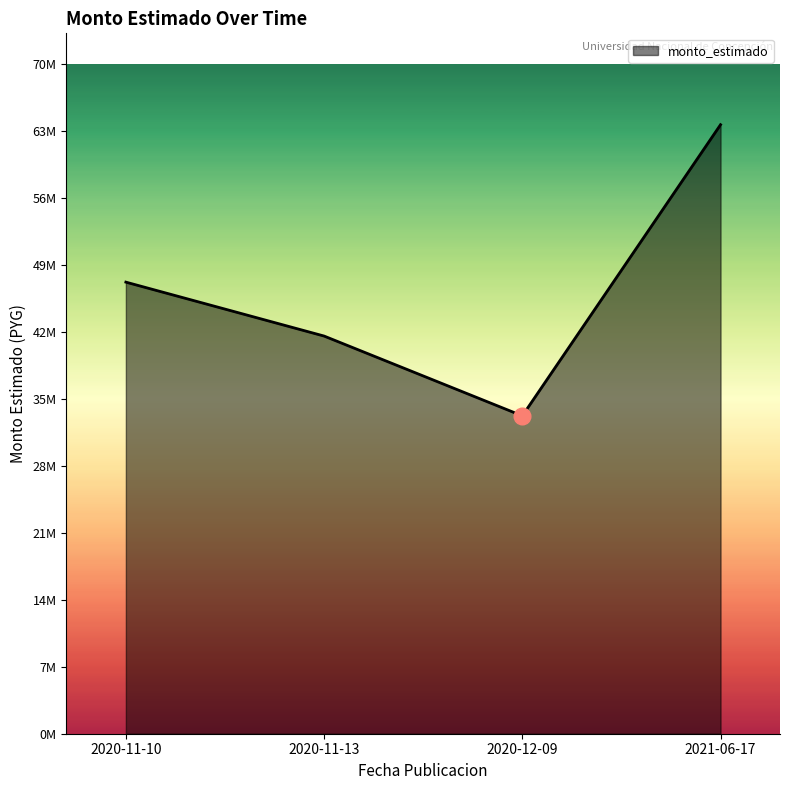

Does the chart display data point markers on the line(s)?

No